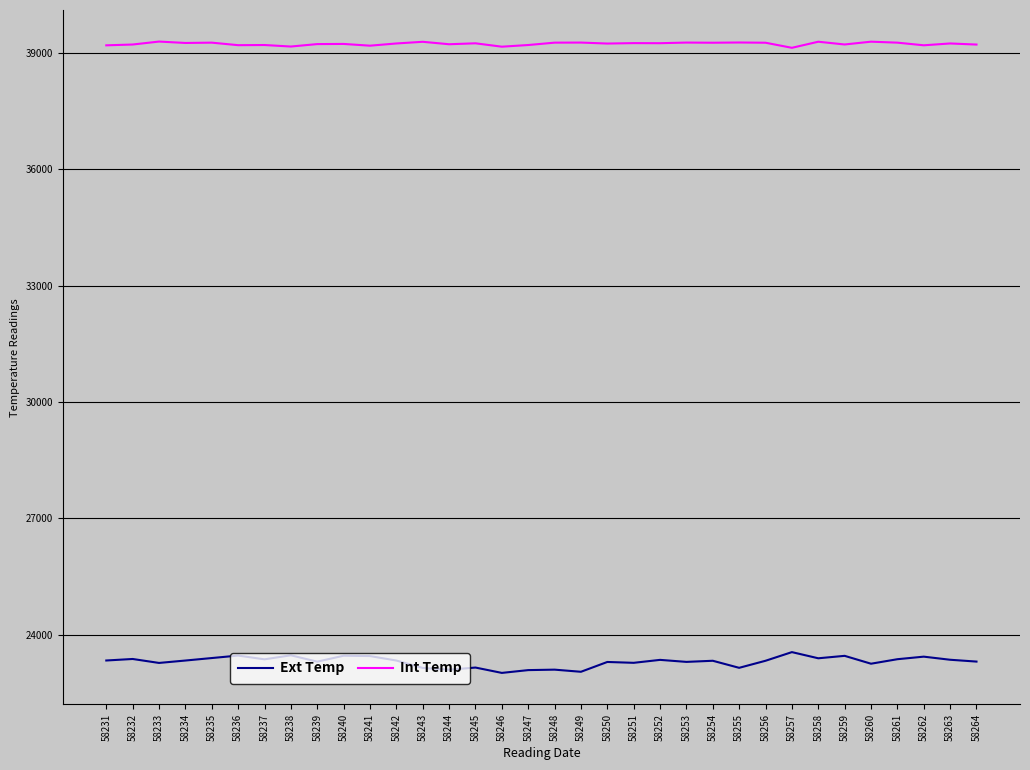

How many lines are shown in the chart?

2